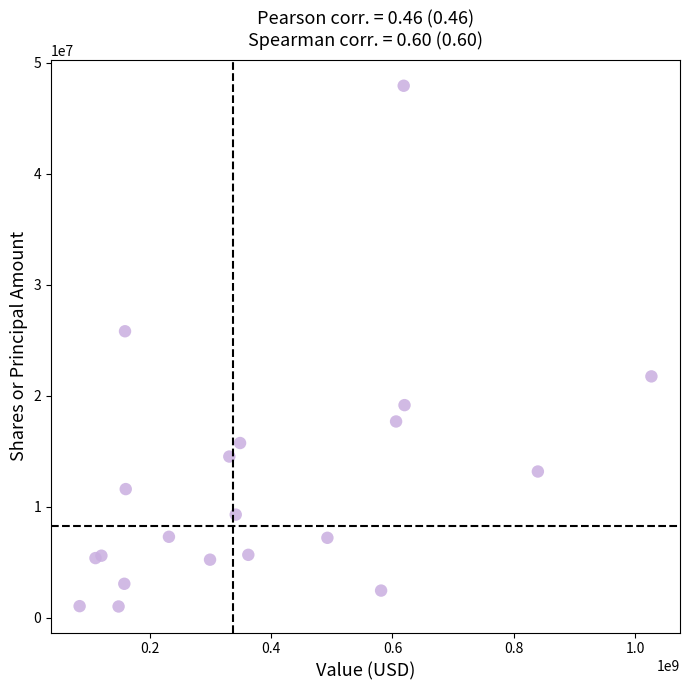

What Y value in the scatter plot is closest to 24452730?

25791678